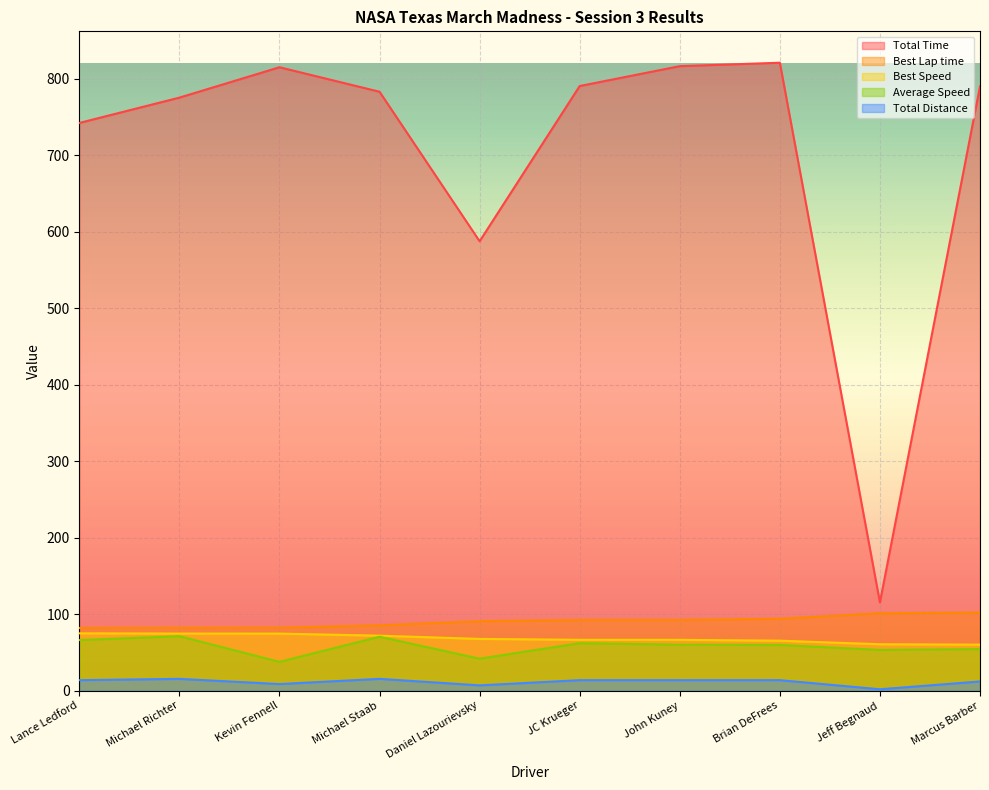

Does the chart display data point markers on the line(s)?

No